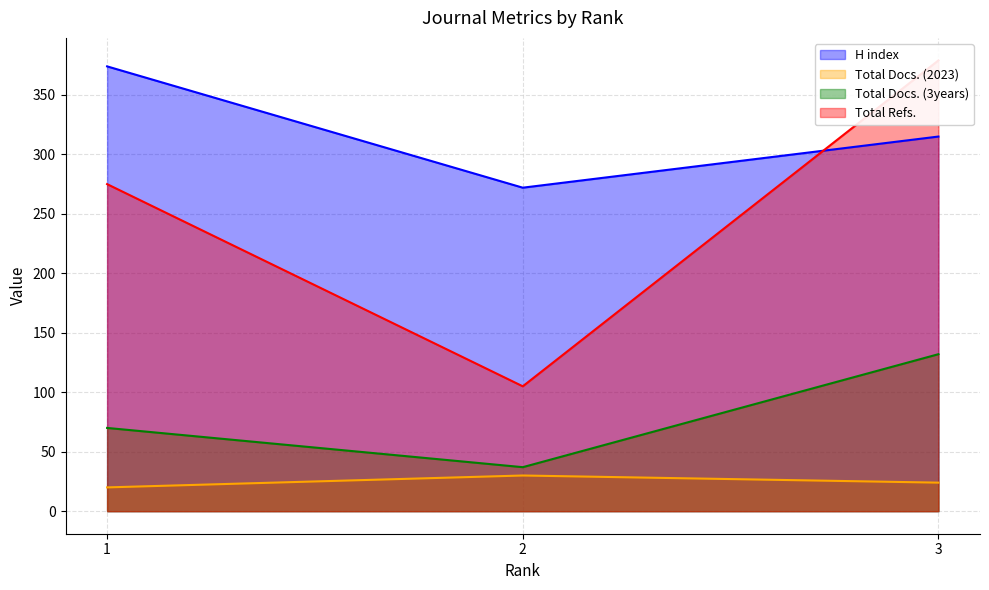

At which label is Total Docs. (2023) closest to 25?

3